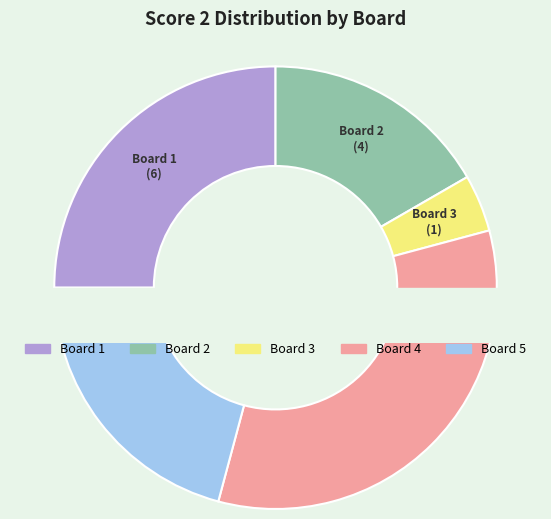

Count the number of slices in the pie.

5